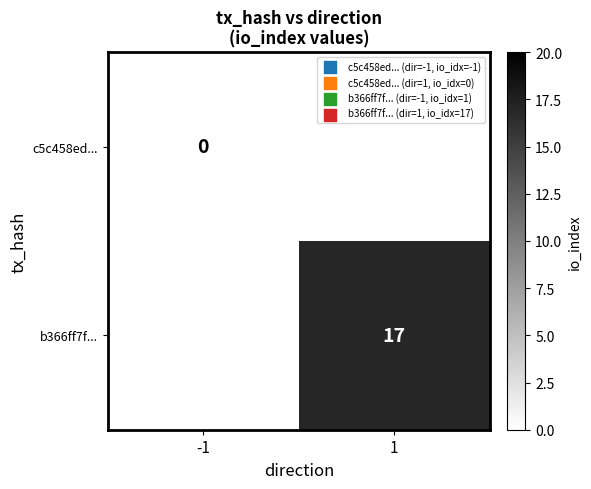

Is the value of b366ff7f... at 1 greater than the value of c5c458ed... at -1?

Yes